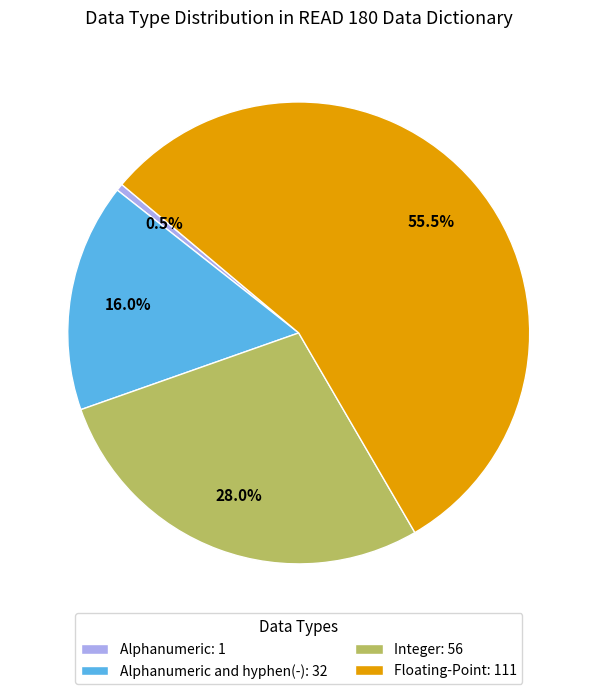

Which category accounts for the majority?

Floating-Point: 111